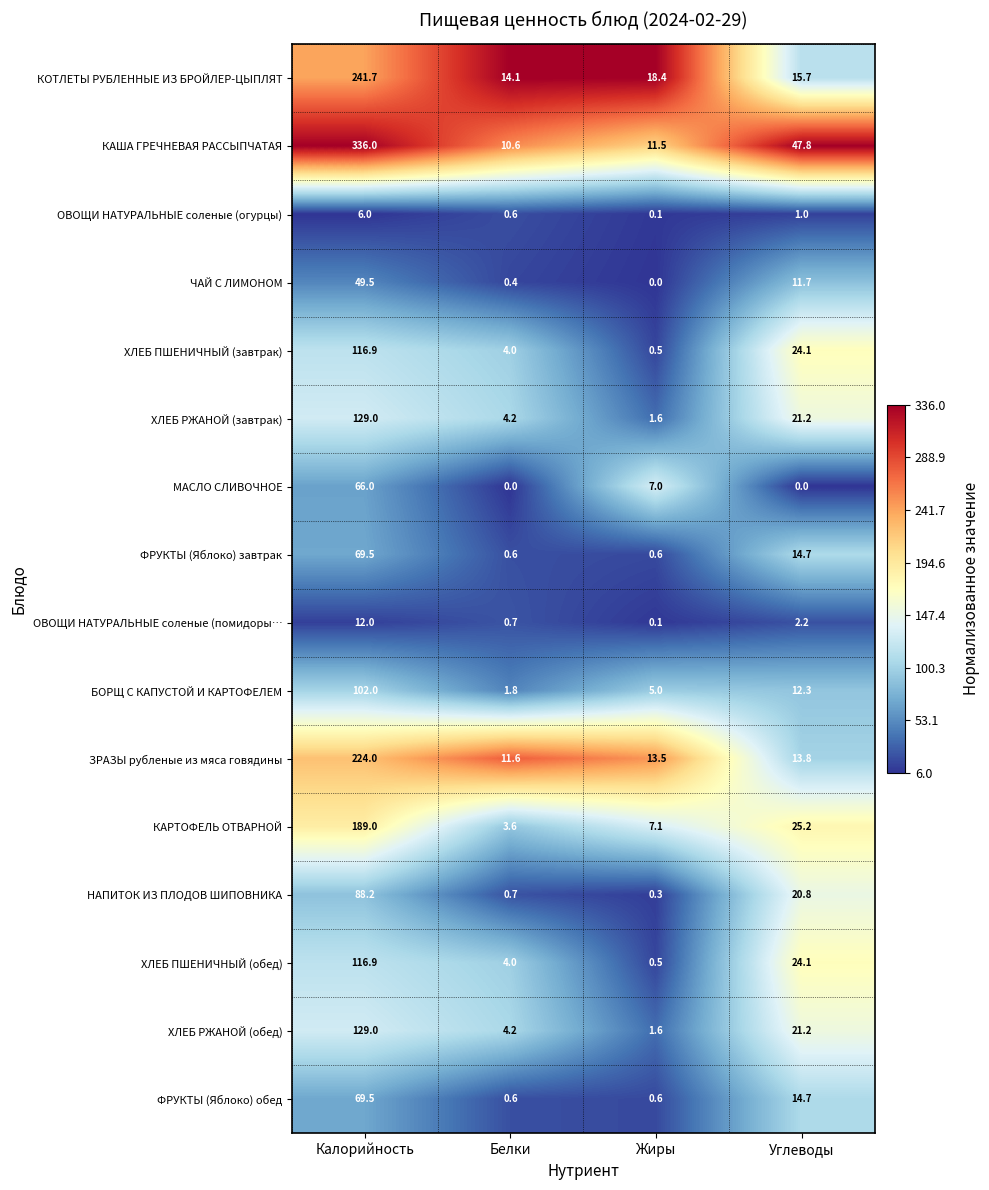

What is the spread (max minus min) of values at Белки?

14.1